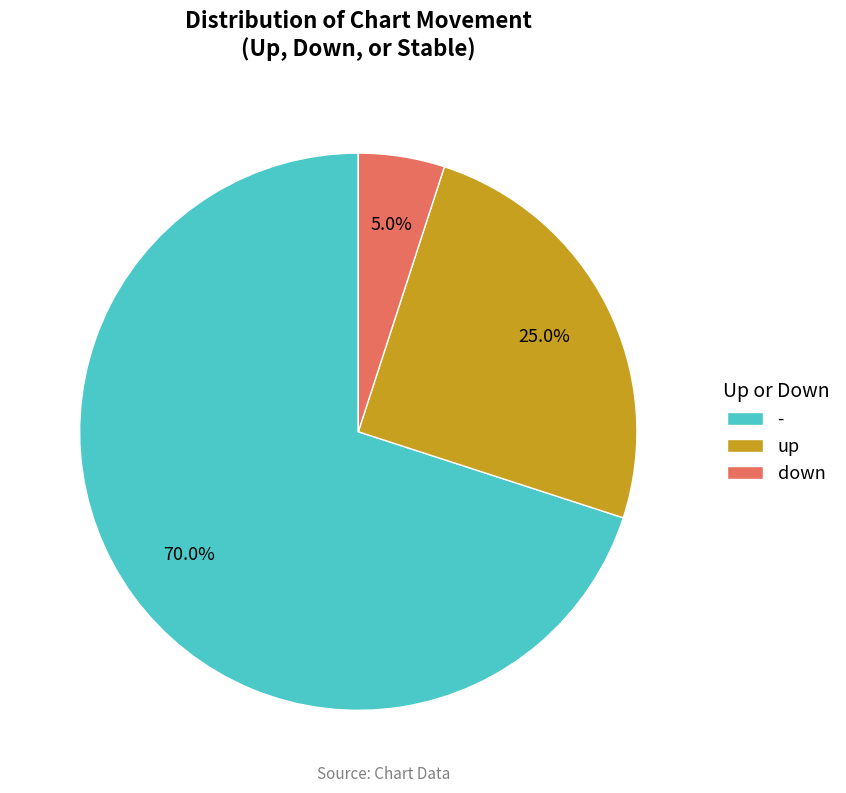

Is it true that down is 30% of the pie?

False